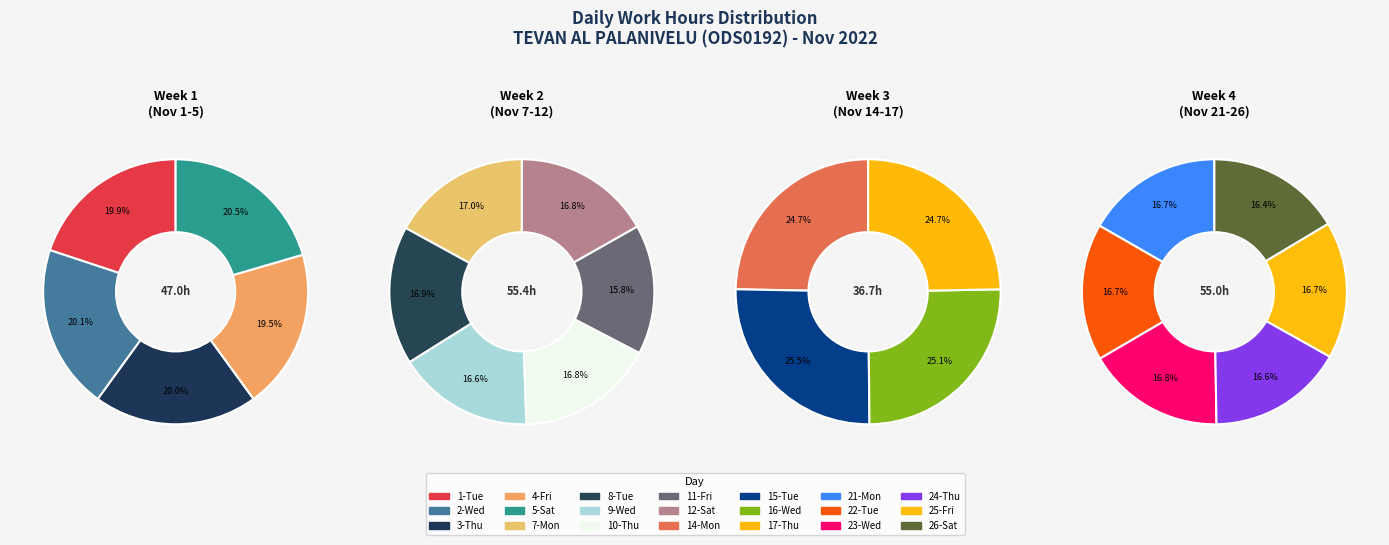

Is there any slice that represents more than half of the pie?

No